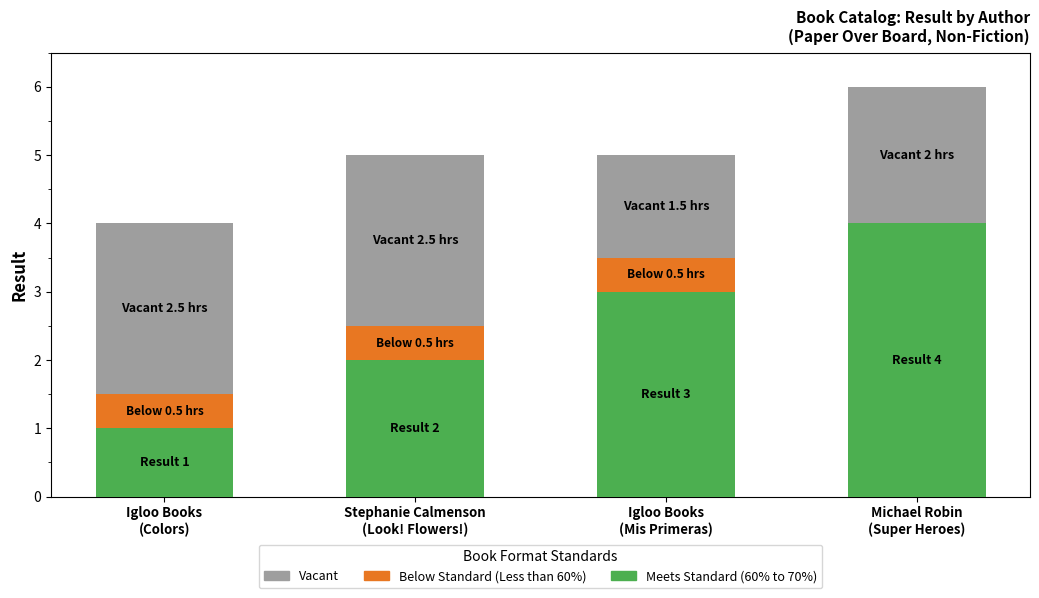

What are all the series names shown in the legend?

Vacant, Below Standard (Less than 60%), Meets Standard (60% to 70%)